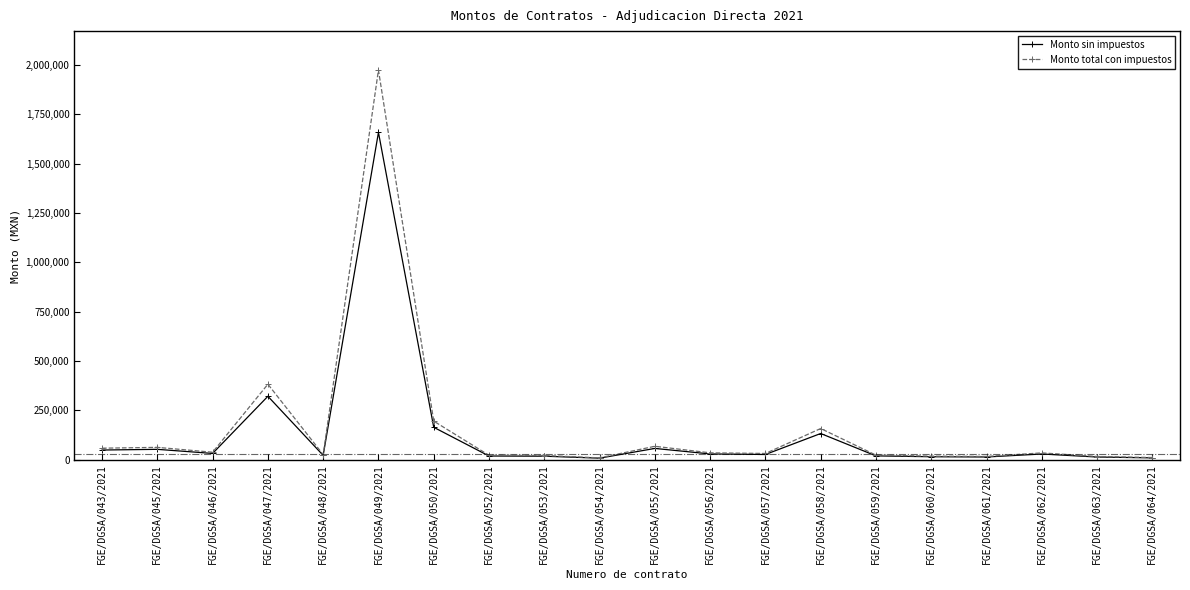

List the series in order of their peak value, highest first.

Monto total con impuestos, Monto sin impuestos